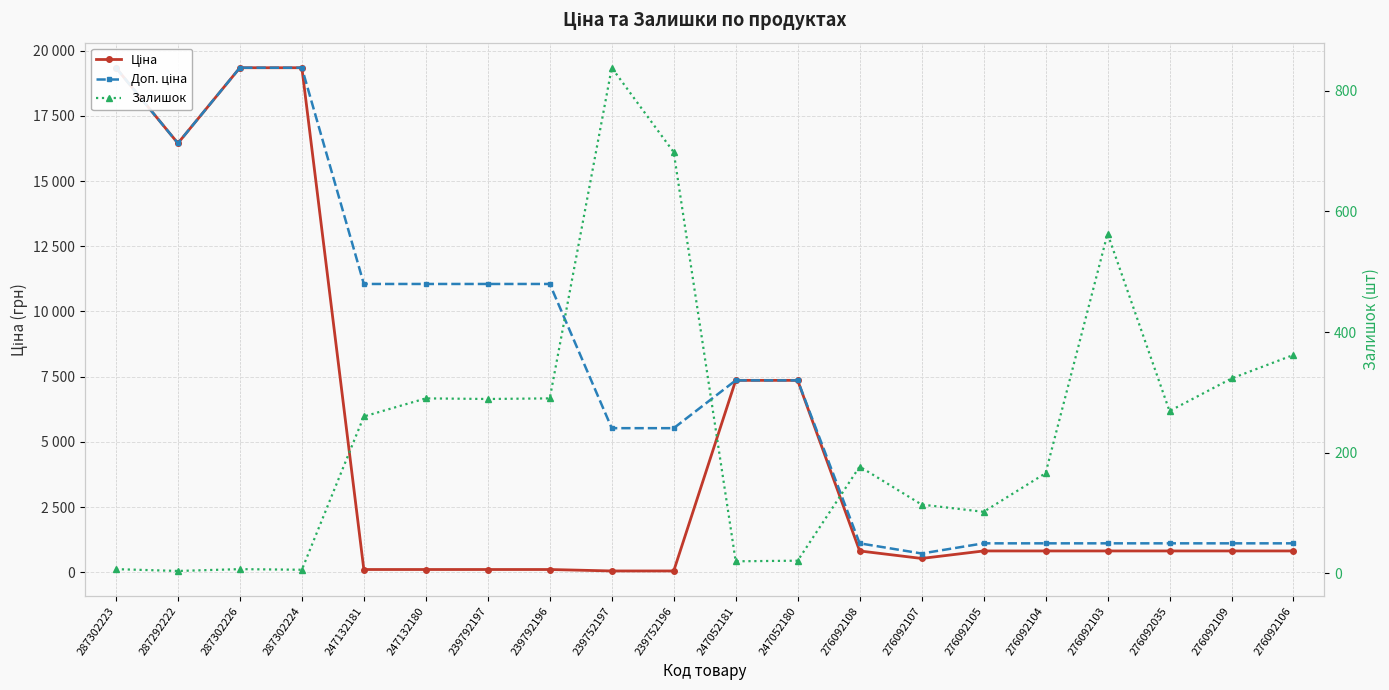

What is the label of the 9th point from the left?

239752197